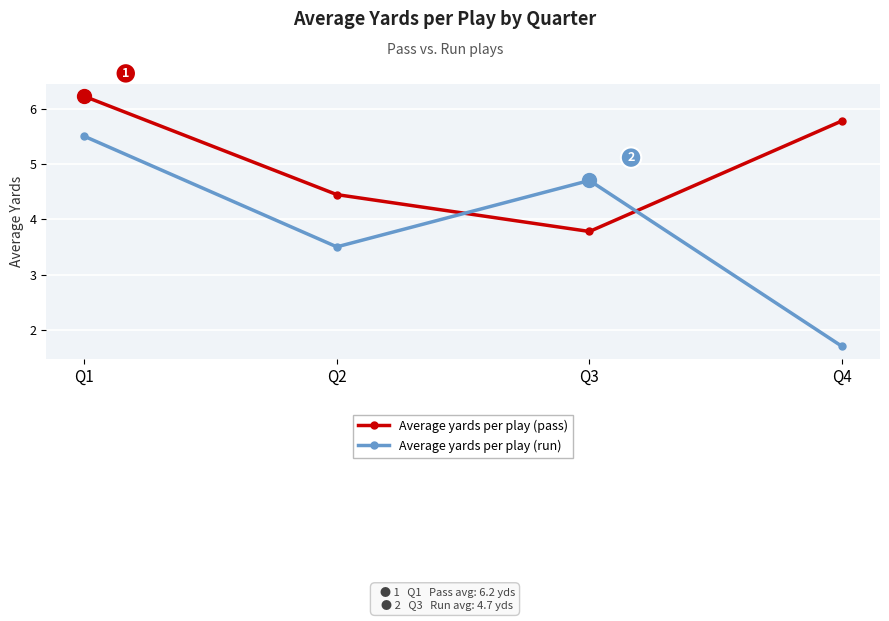

The value of Average yards per play (run) at Q2 is 3.5. True or false?

True